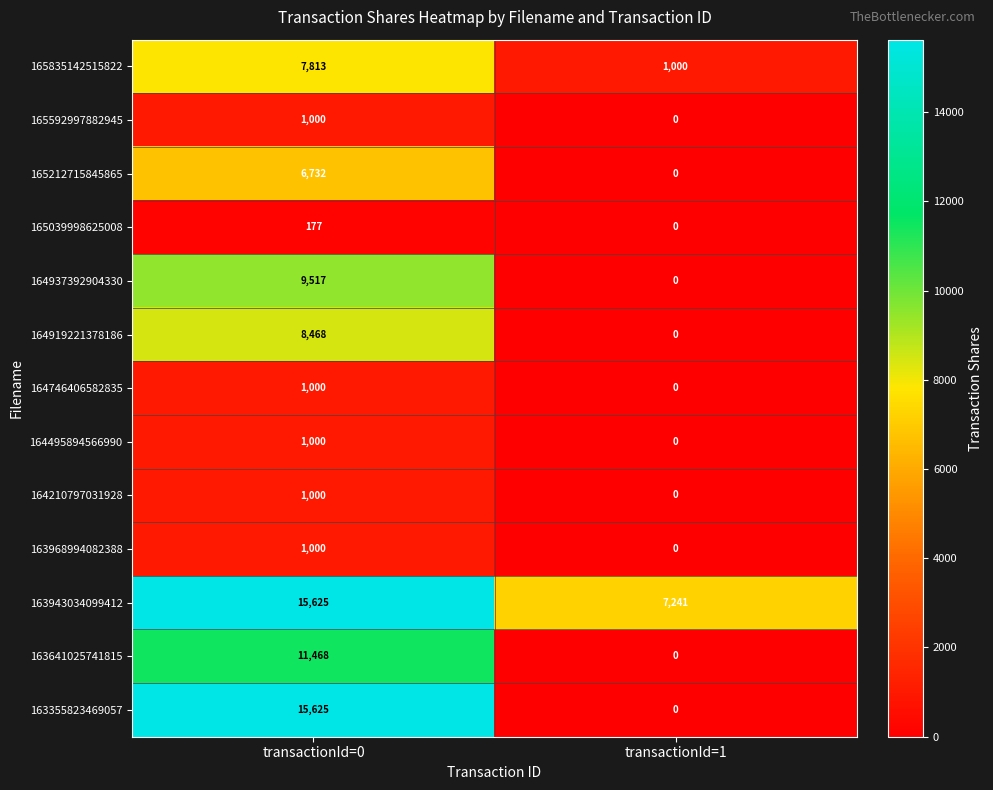

What is the total value across all series at transactionId=0?

80425